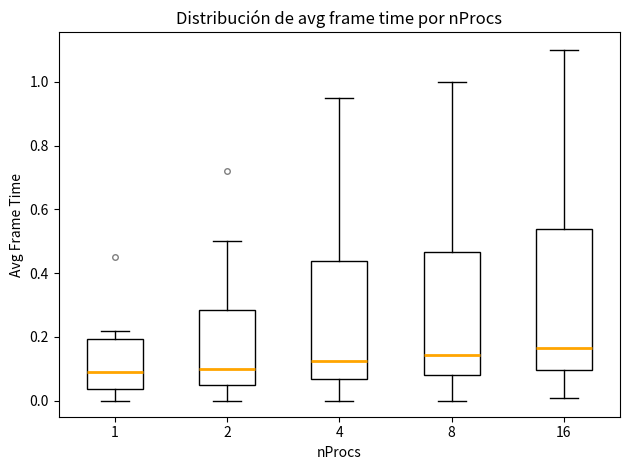

Which box's median line is the highest?

16